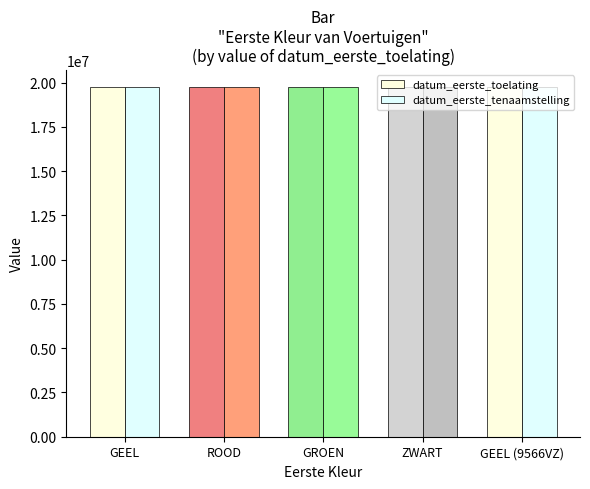

What is the total value across all series at GEEL?

39480442